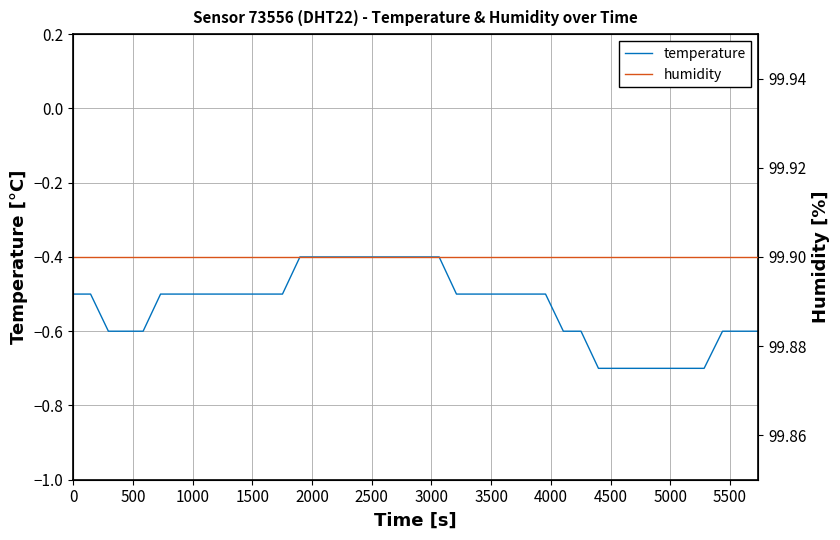

What is the maximum value for temperature?

-0.4